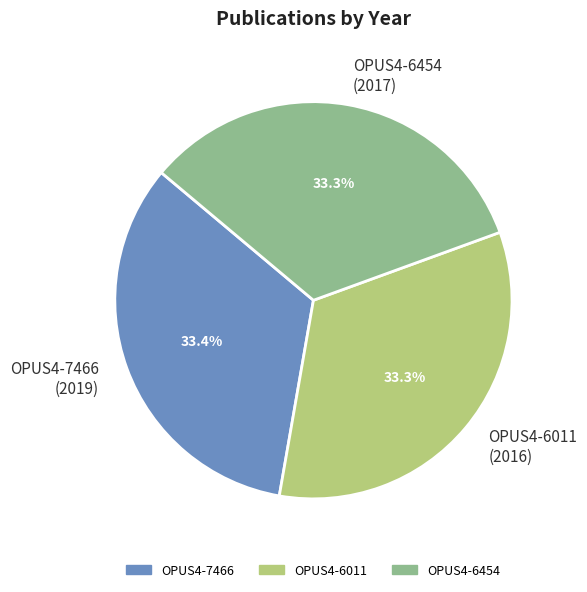

How many slices are in this pie chart?

3